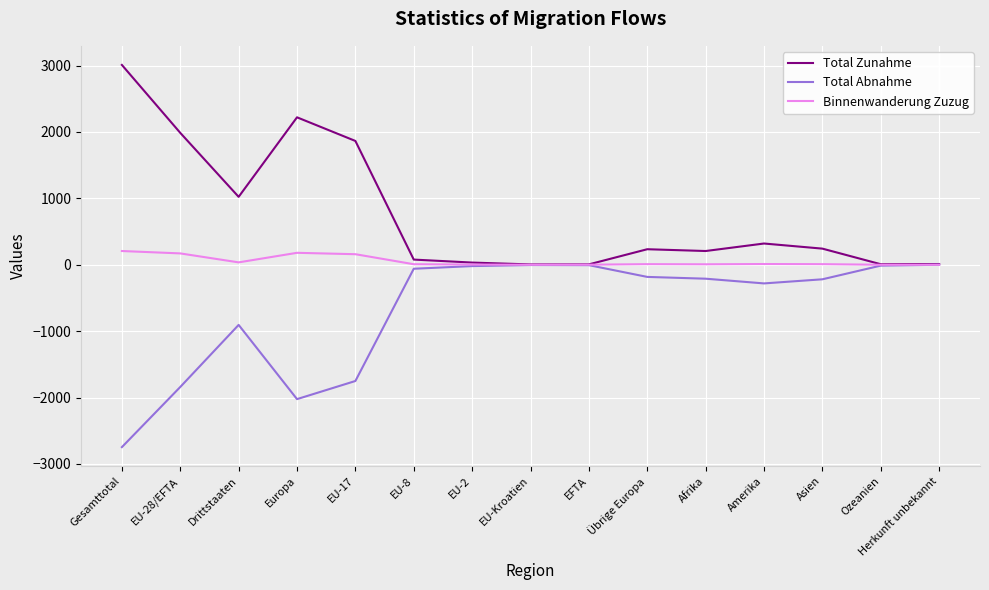

Is the value of Total Zunahme at EFTA greater than the value of Total Abnahme at Amerika?

Yes